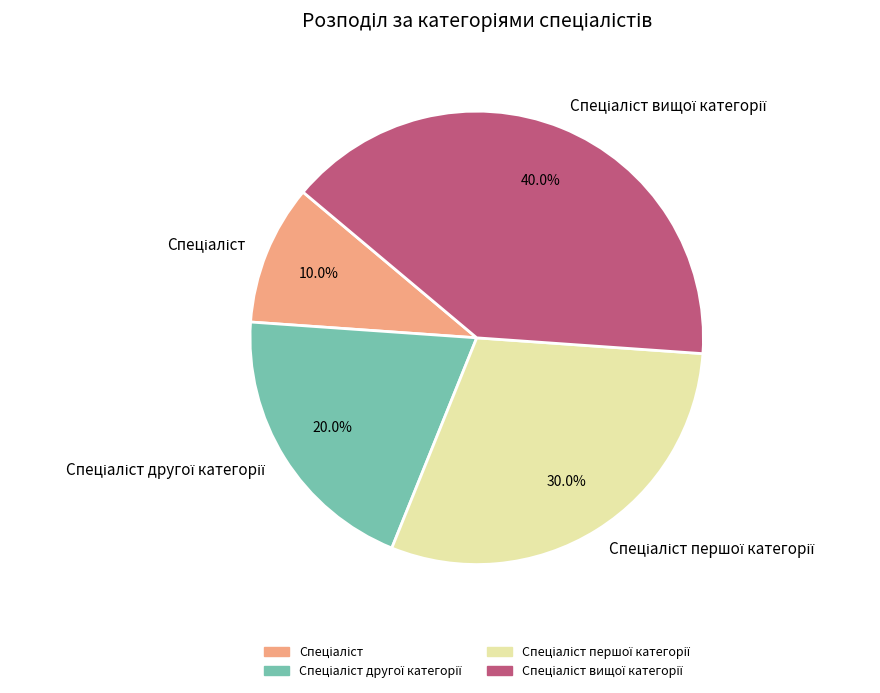

Is there any slice that represents more than half of the pie?

No